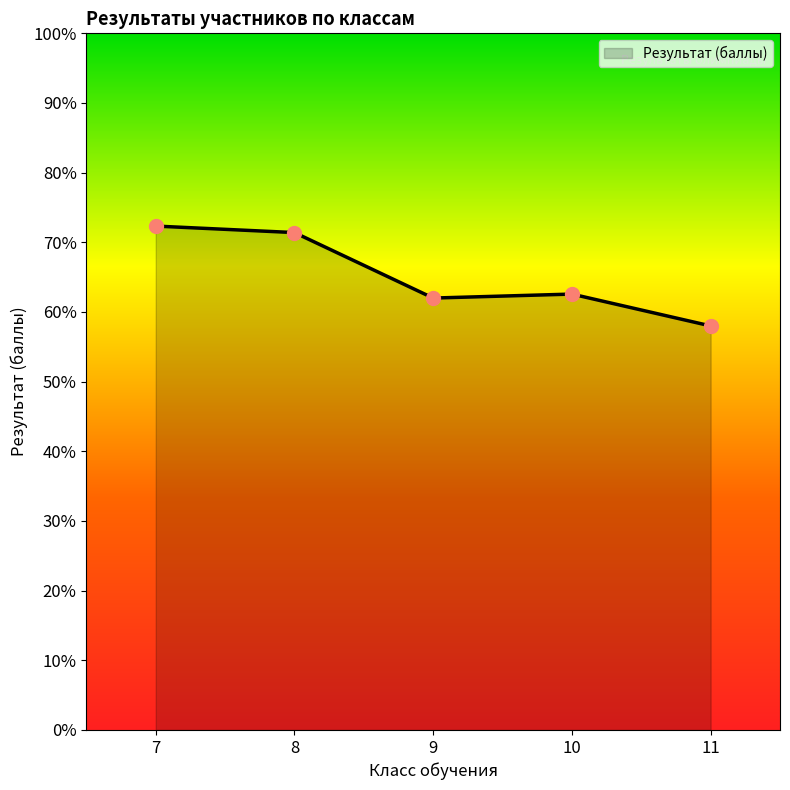

What is the change in value from 8 to 9?

-9.4